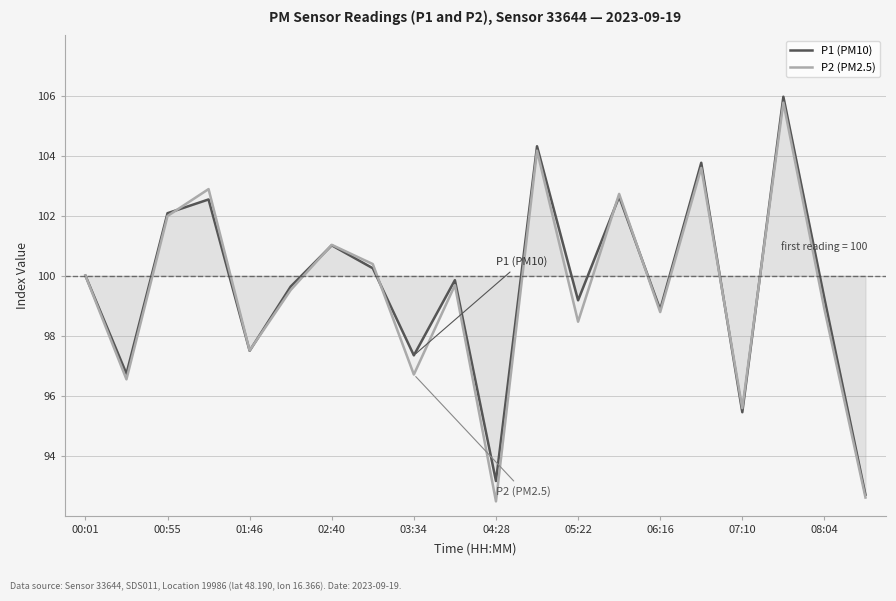

What is the lowest value of the P1 (PM10) series?

92.7